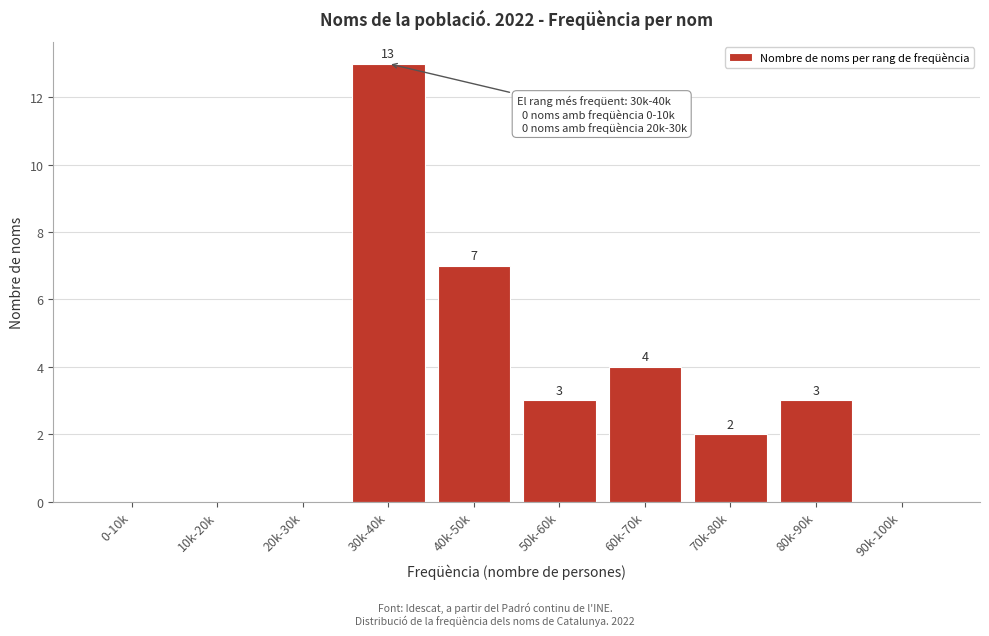

Reading left to right, what are all the values shown in this chart?

0-10k=0	10k-20k=0	20k-30k=0	30k-40k=13	40k-50k=7	50k-60k=3	60k-70k=4	70k-80k=2	80k-90k=3	90k-100k=0